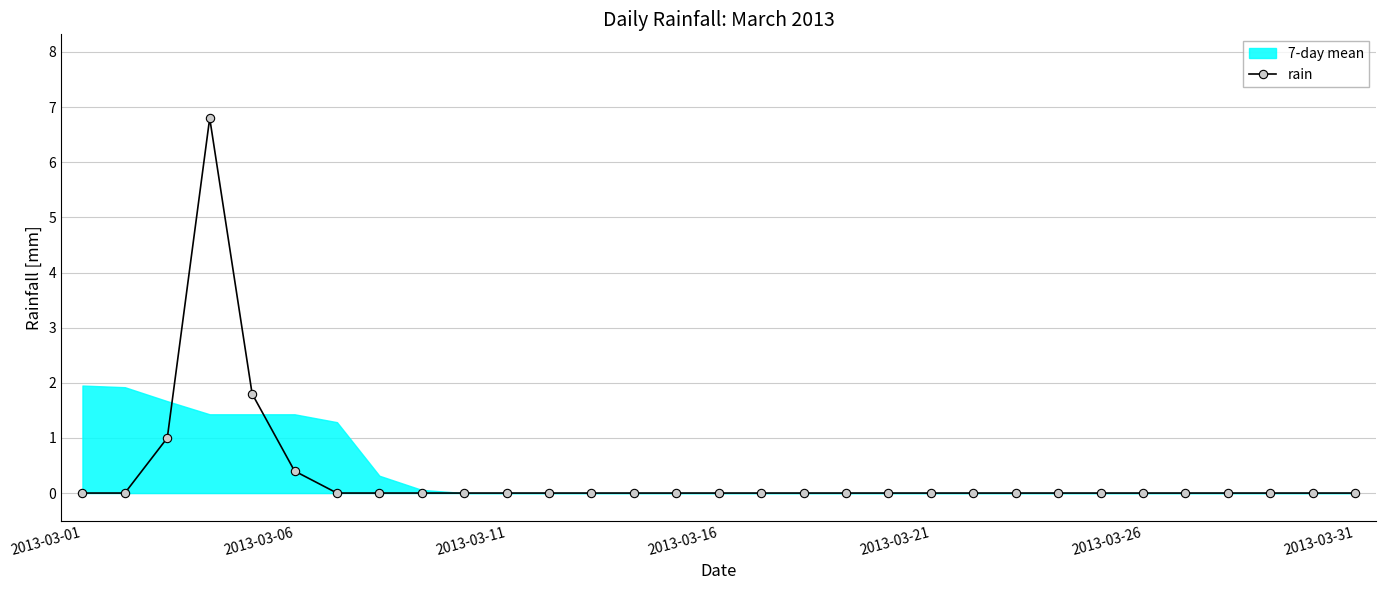

The rain series shows 0.0 at 2013-03-01. True or false?

True